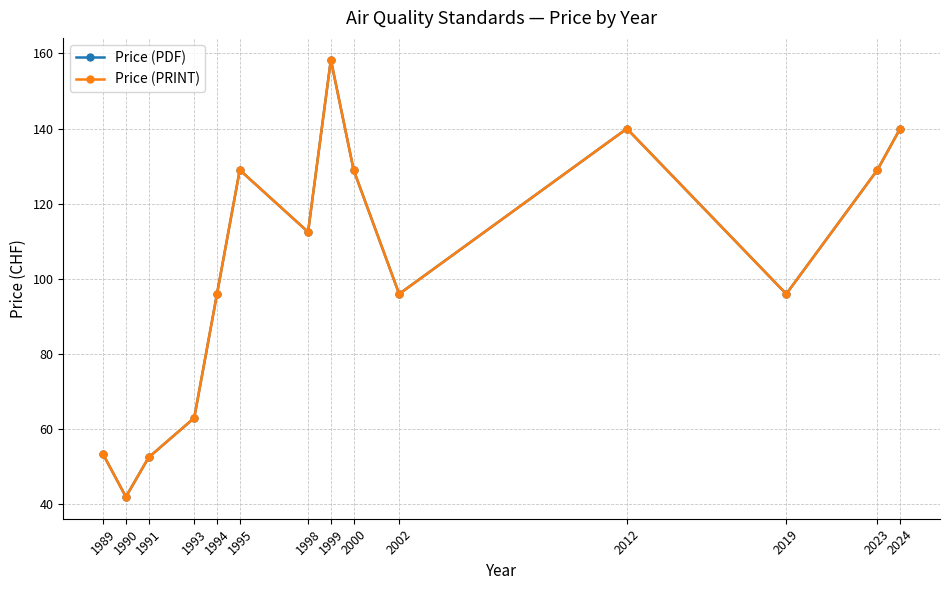

What is the maximum value shown in the chart?

158.3